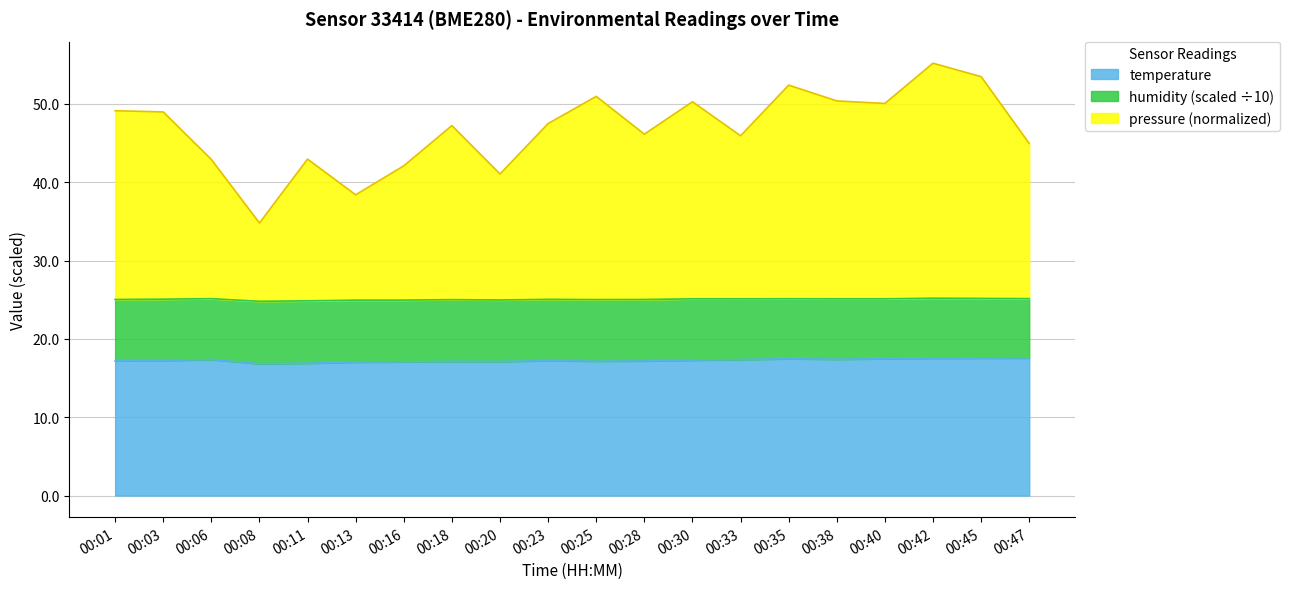

What is the maximum value for temperature?

17.6